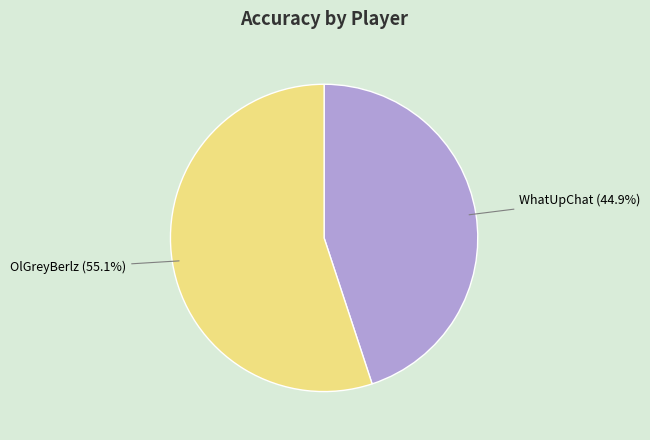

Does any single category account for the majority?

Yes